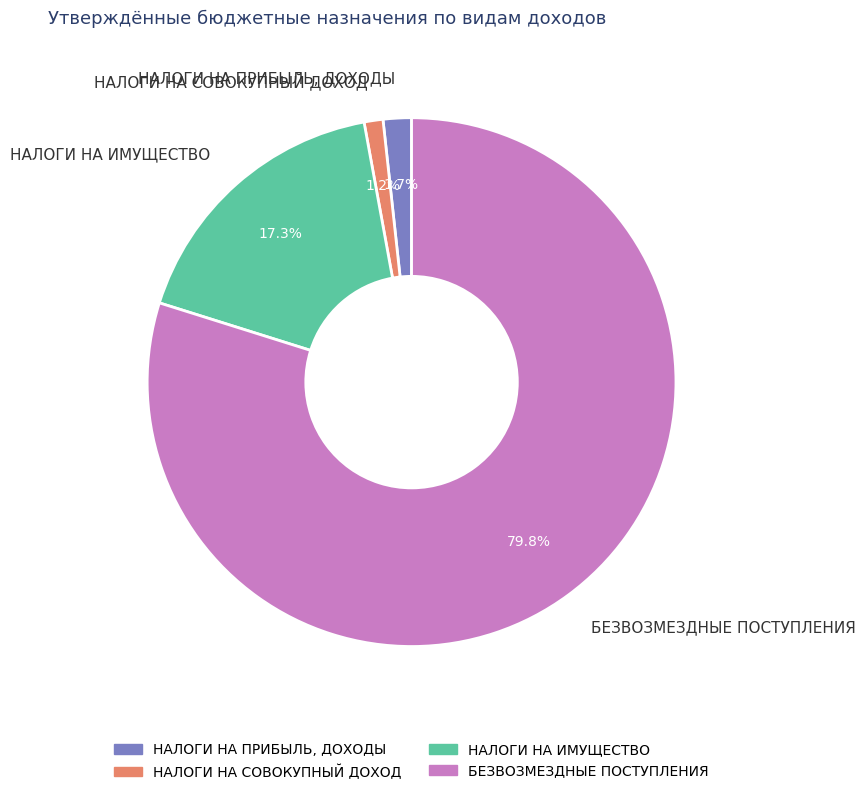

Count the number of slices in the pie.

4